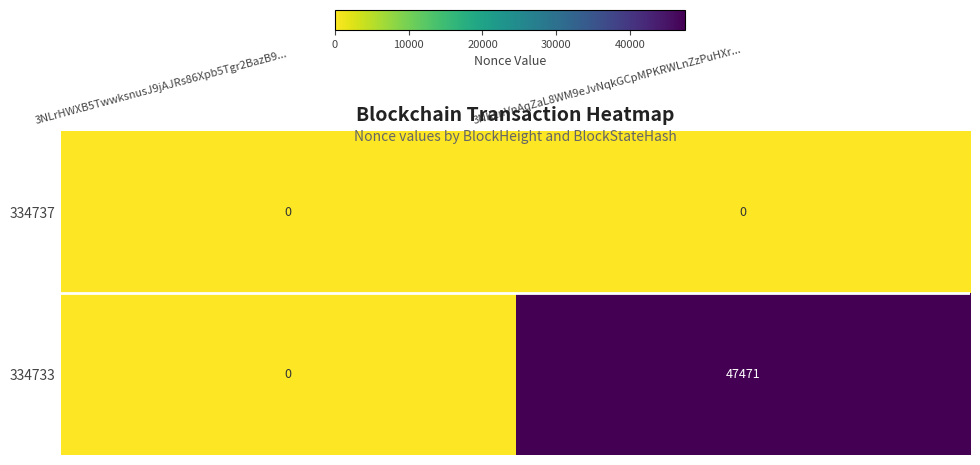

At which category does the chart reach its peak across all series?

3NKznVnAqZaL8WM9eJvNqkGCpMPKRWLnZzPuHXr...